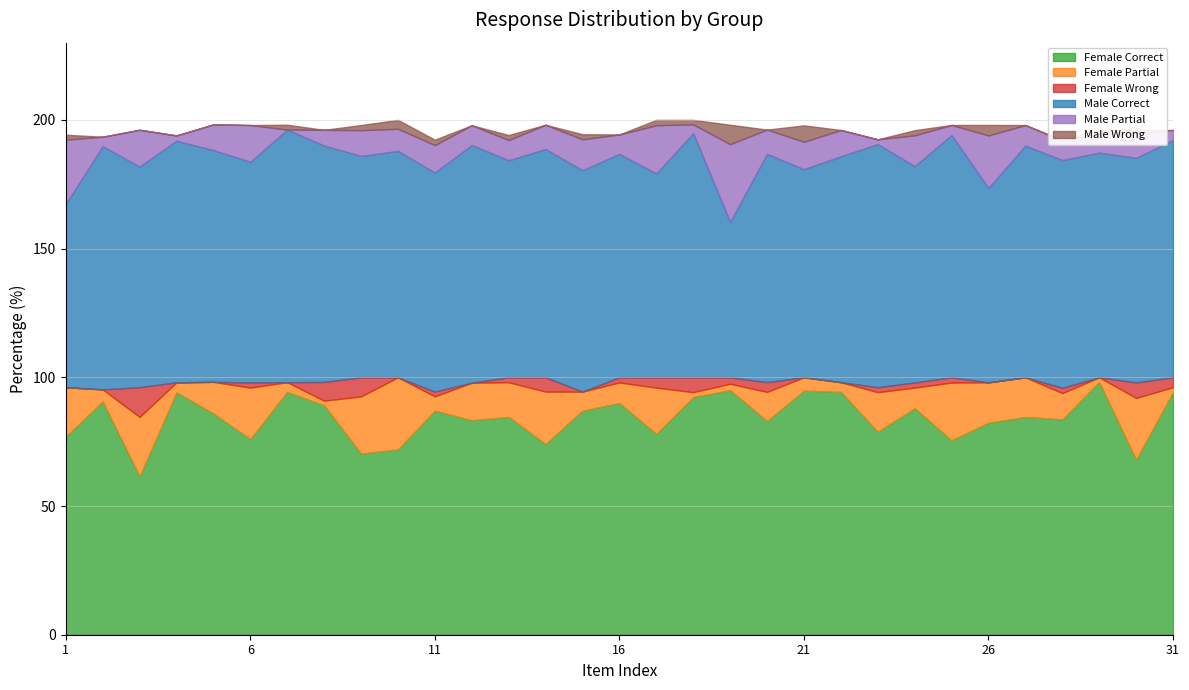

How many lines are shown in the chart?

6